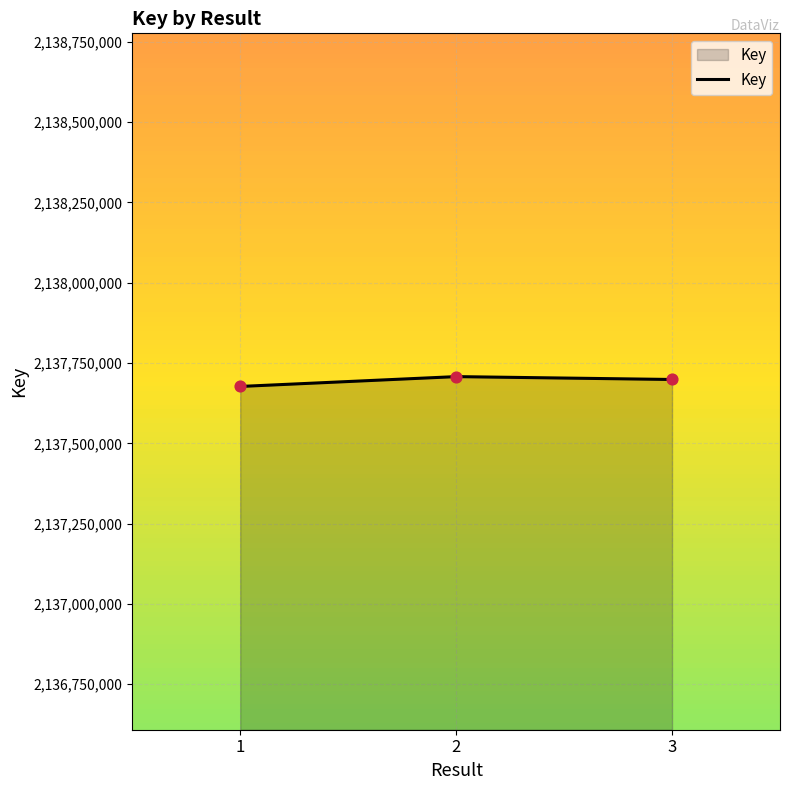

What is the ratio of the value at 3 to the value at 1?

1.0